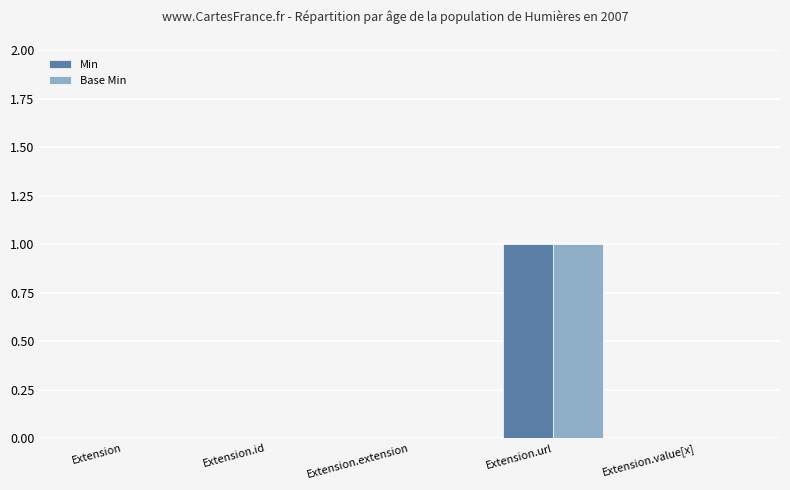

How many groups of bars are there?

5